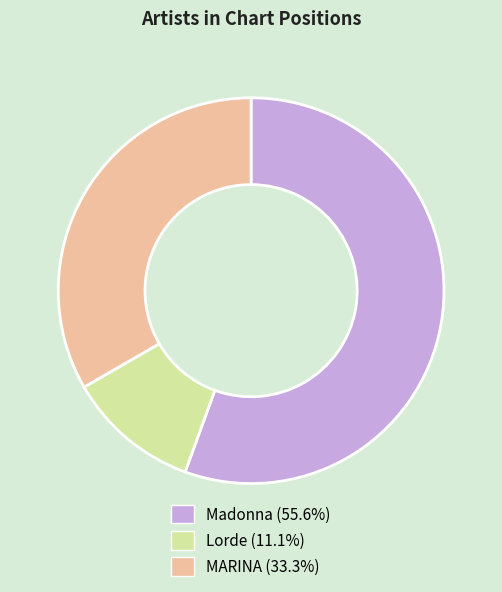

What is the majority slice?

Madonna